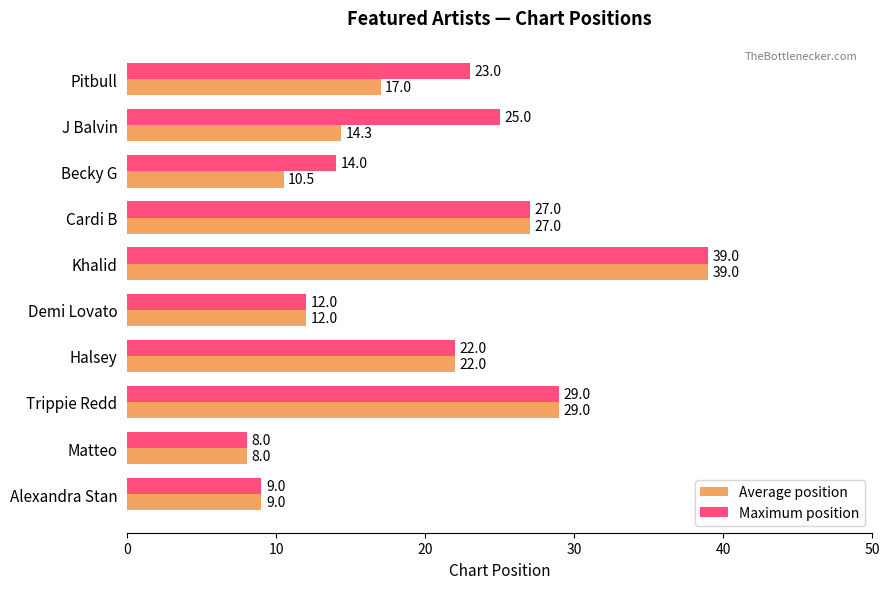

Between Pitbull and Alexandra Stan, which series saw the biggest shift?

Maximum position